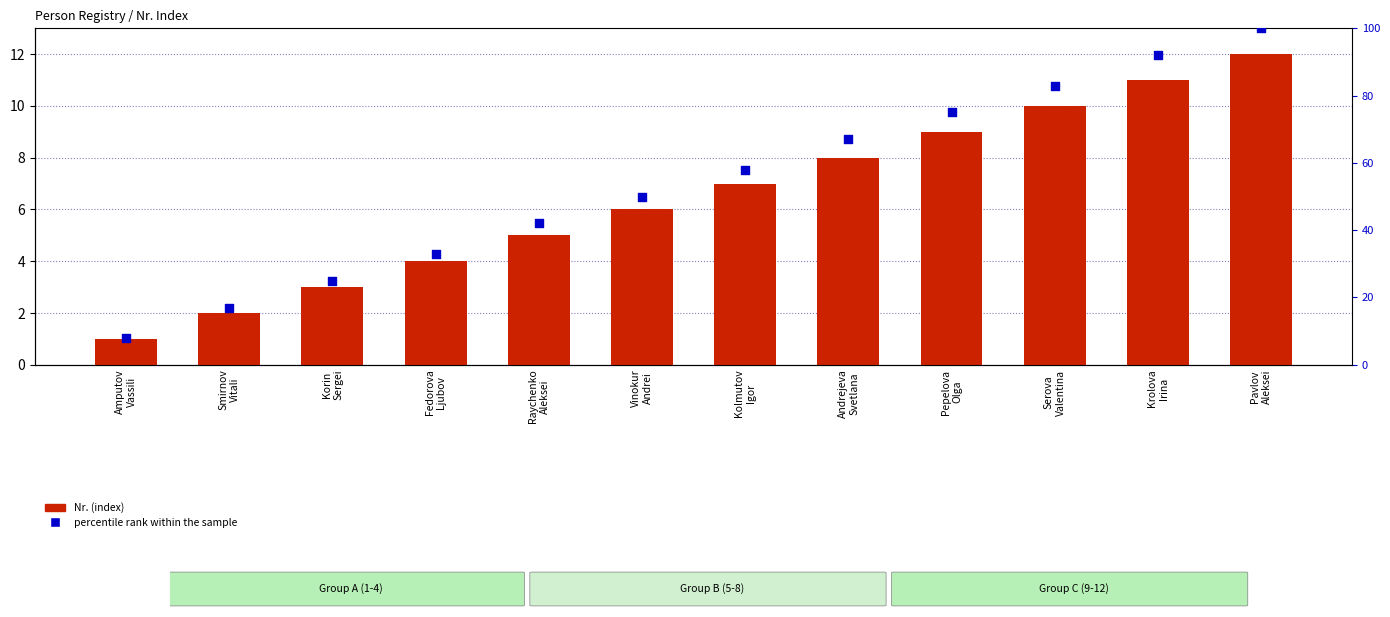

Which series reaches the minimum Y coordinate?

Nr. (index)